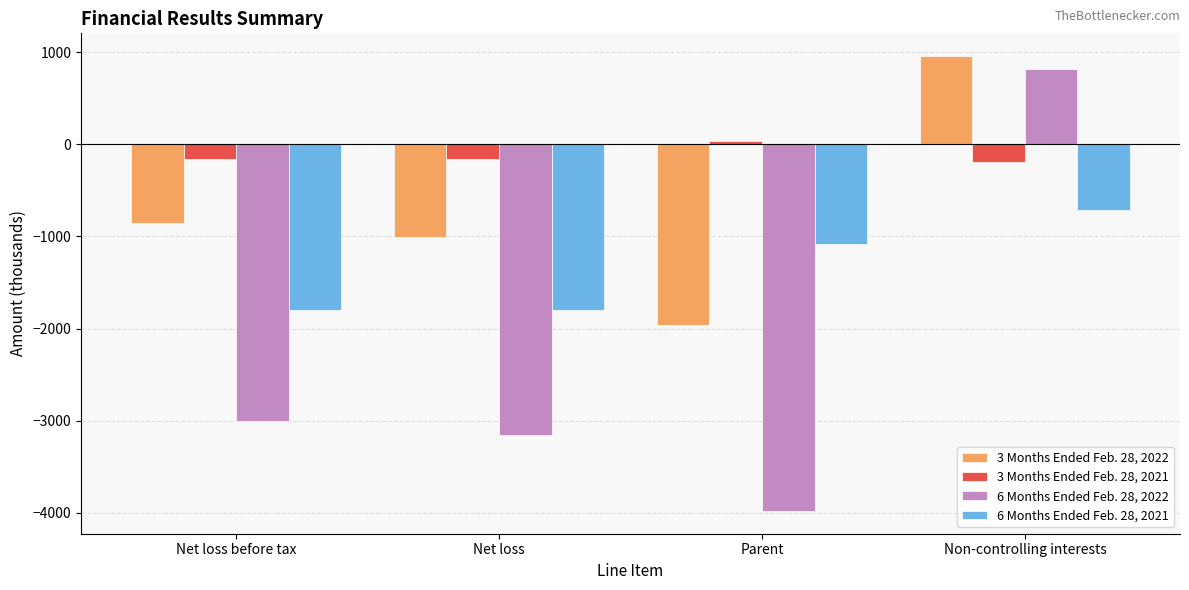

What is the value of the 3 Months Ended Feb. 28, 2022 bar at the 3rd from the left?

-1958